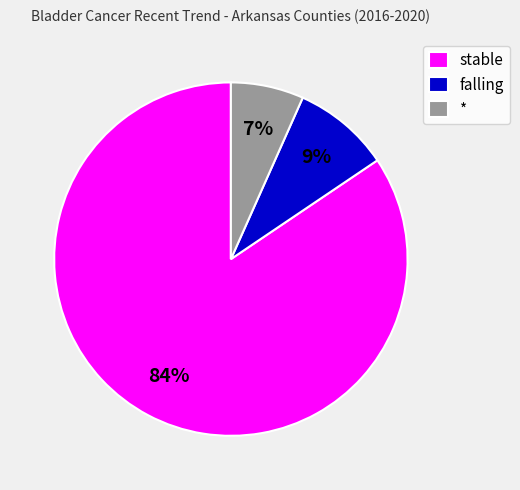

To the nearest percent, what is the combined percentage of * and stable?

91%